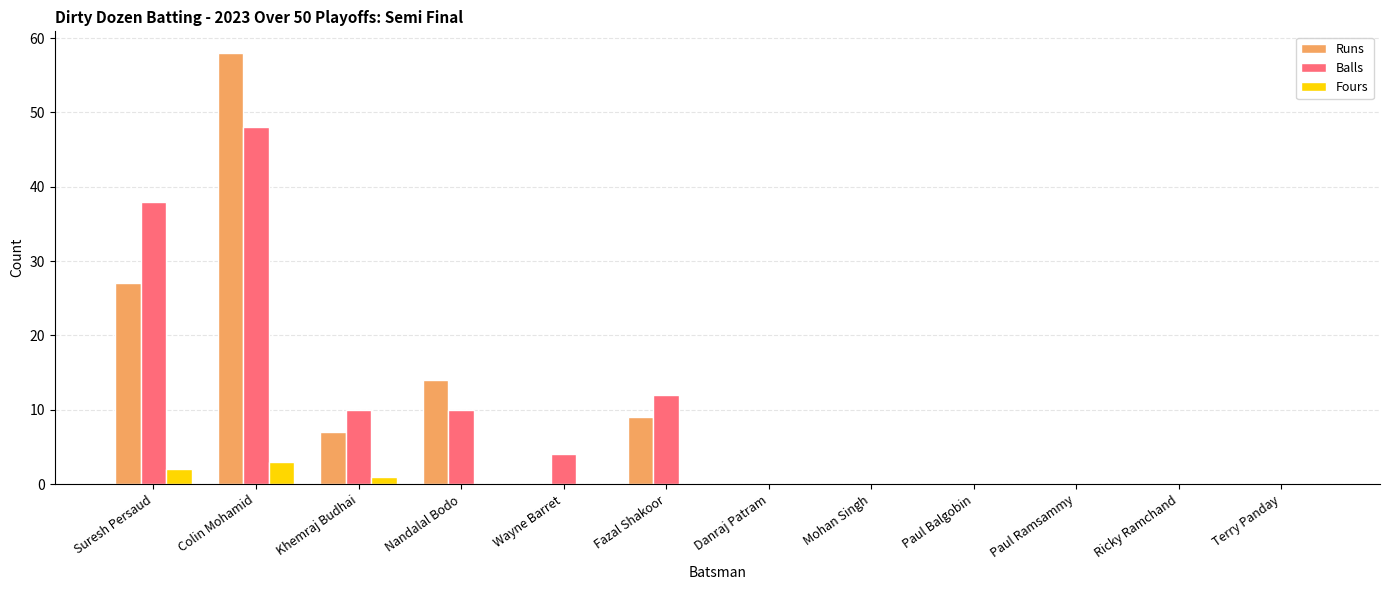

What is the average value of the Balls series?

10